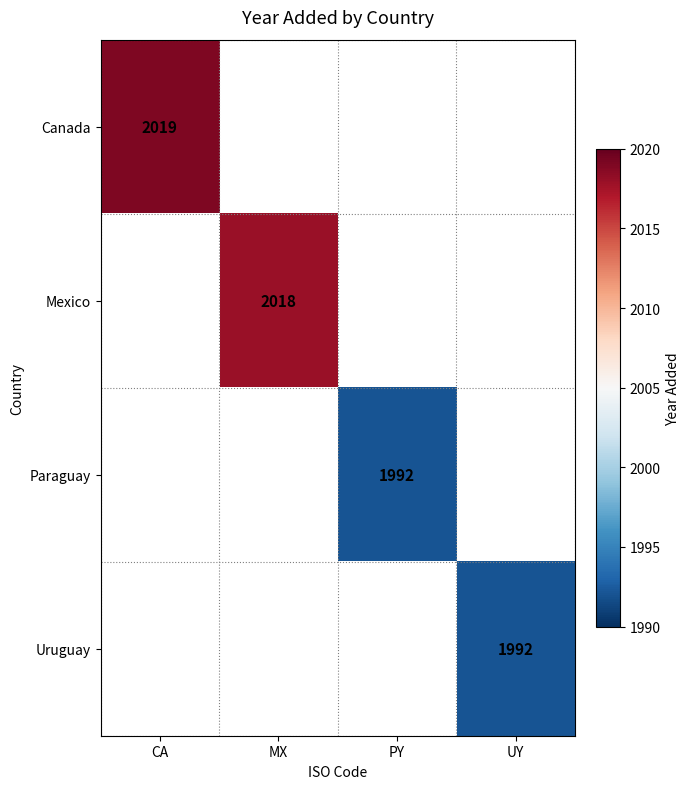

At how many categories does at least one series exceed 2009?

2